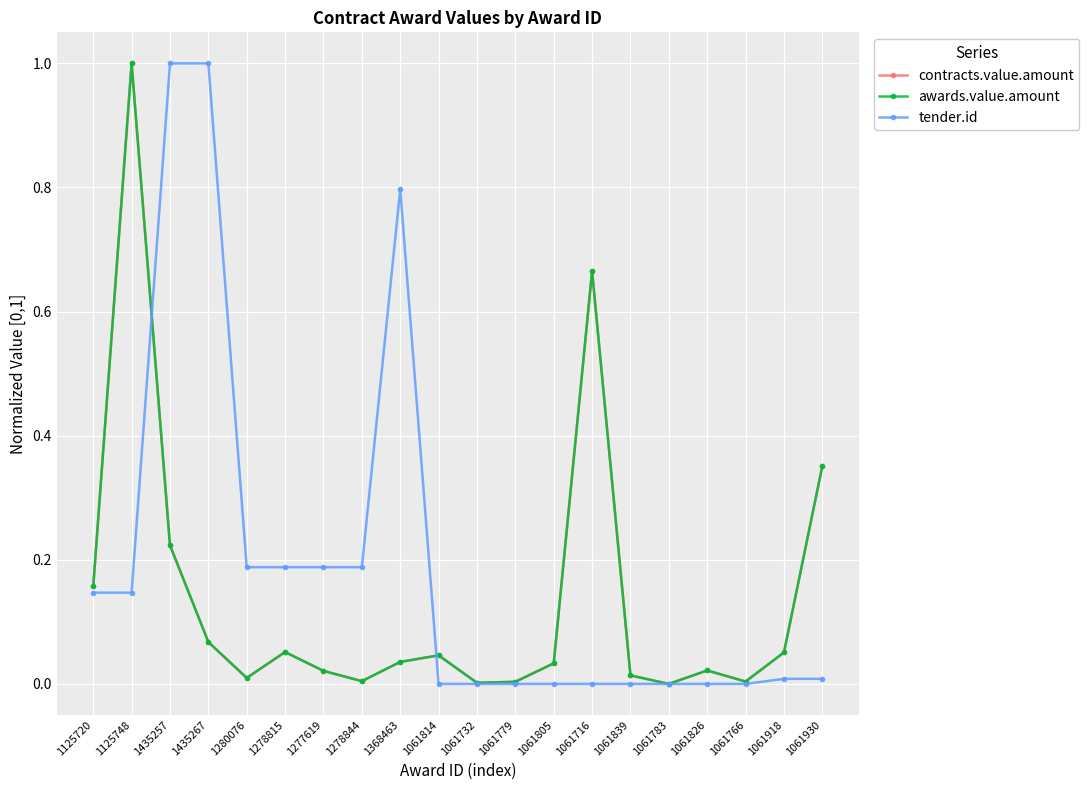

Is this an area chart (filled region under the line)?

No